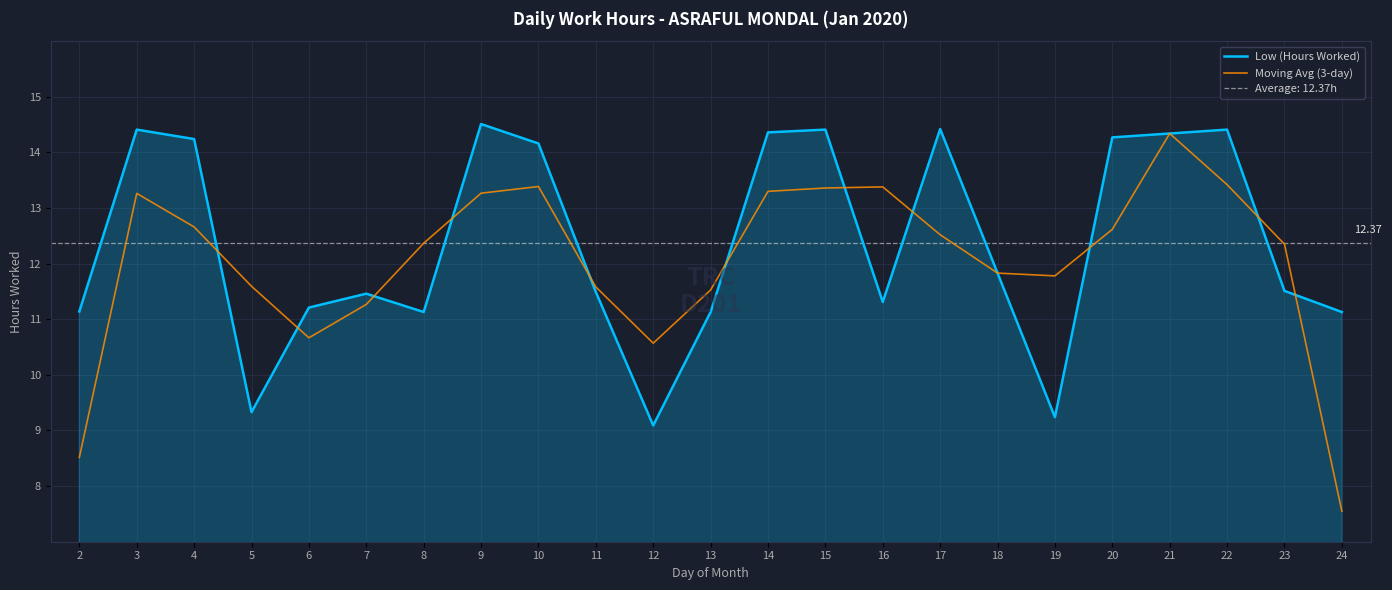

Reading right to left, transcribe all the data shown in this chart.

Low (Hours Worked): 24=11.1	23=11.5	22=14.4	21=14.3	20=14.3	19=9.2	18=11.8	17=14.4	16=11.3	15=14.4	14=14.4	13=11.1	12=9.1	11=11.5	10=14.2	9=14.5	8=11.1	7=11.5	6=11.2	5=9.3	4=14.2	3=14.4	2=11.1
Moving Avg (3-day): 24=7.5	23=12.3	22=13.4	21=14.3	20=12.6	19=11.8	18=11.8	17=12.5	16=13.4	15=13.4	14=13.3	13=11.5	12=10.6	11=11.6	10=13.4	9=13.3	8=12.4	7=11.3	6=10.7	5=11.6	4=12.7	3=13.3	2=8.5